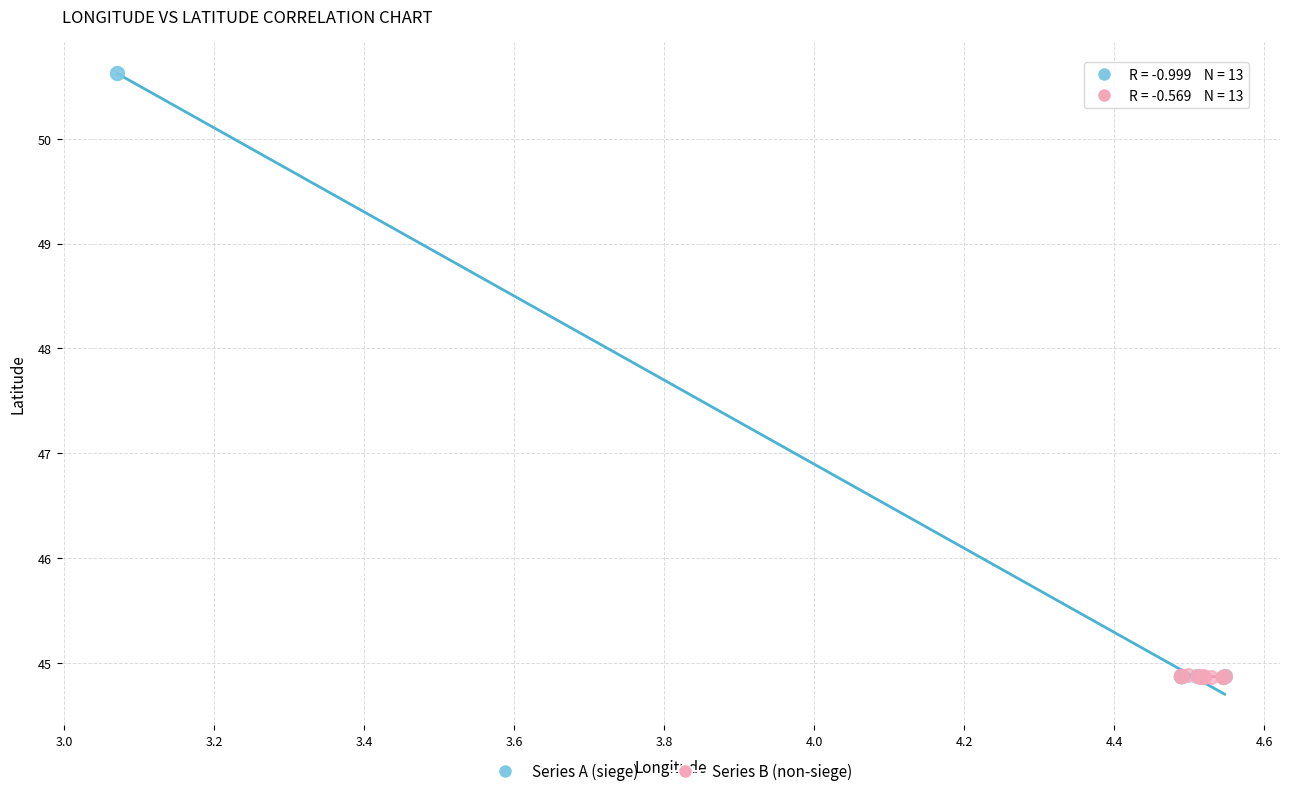

Which series has the largest Y range (max minus min)?

Series A (siege)